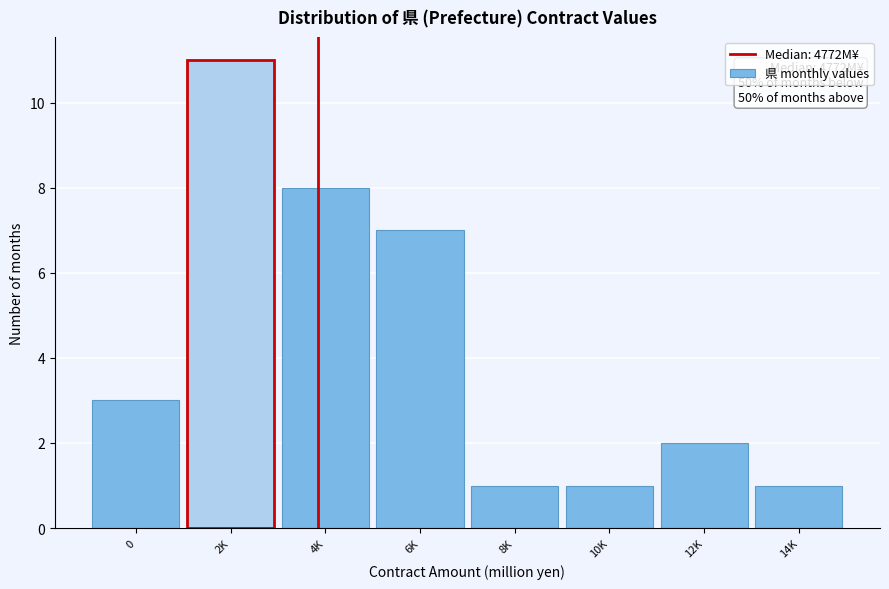

Reading left to right, extract all data points from this chart.

3	11	8	7	1	1	2	1